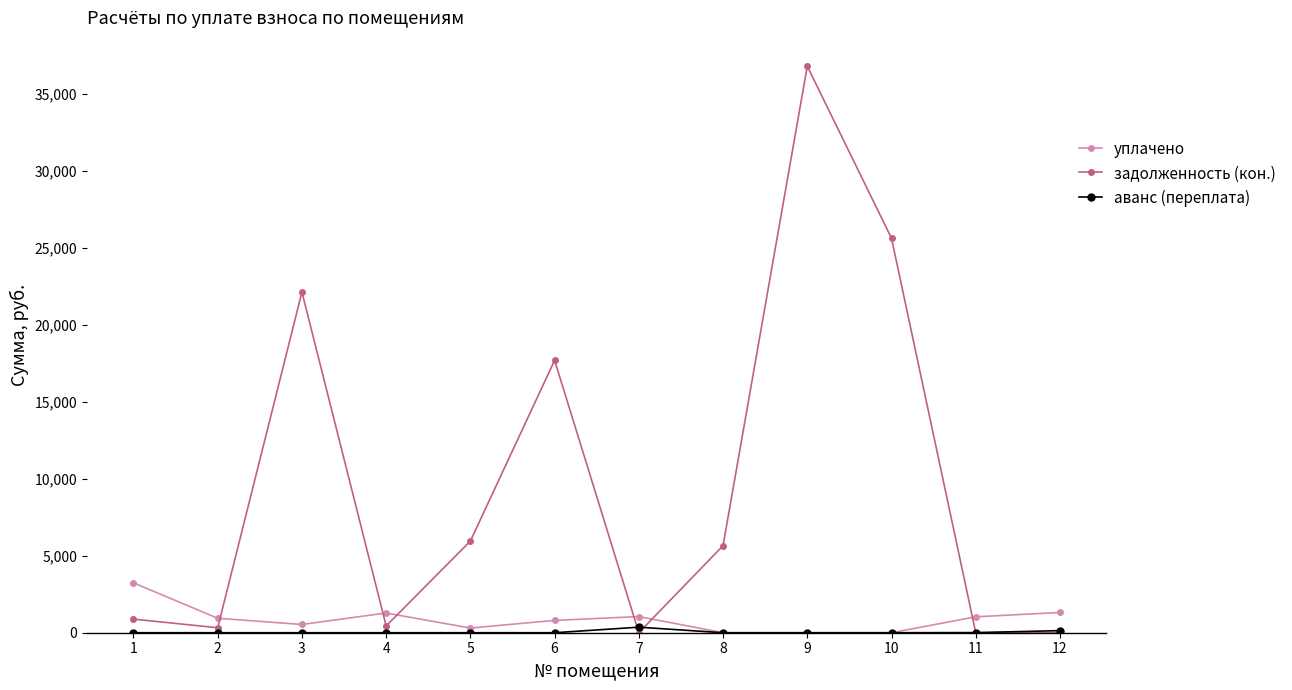

True or false: задолженность (кон.) has more than 2 interior local peaks.

True